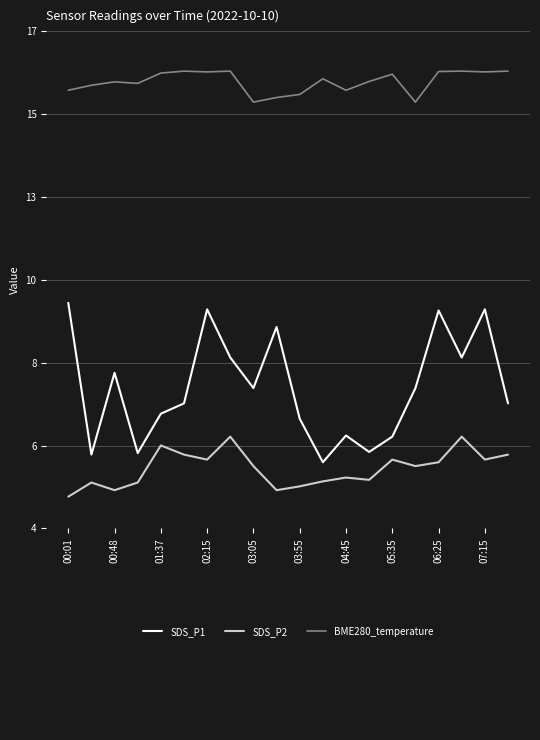

True or false: SDS_P1 and BME280_temperature intersect in this chart.

False